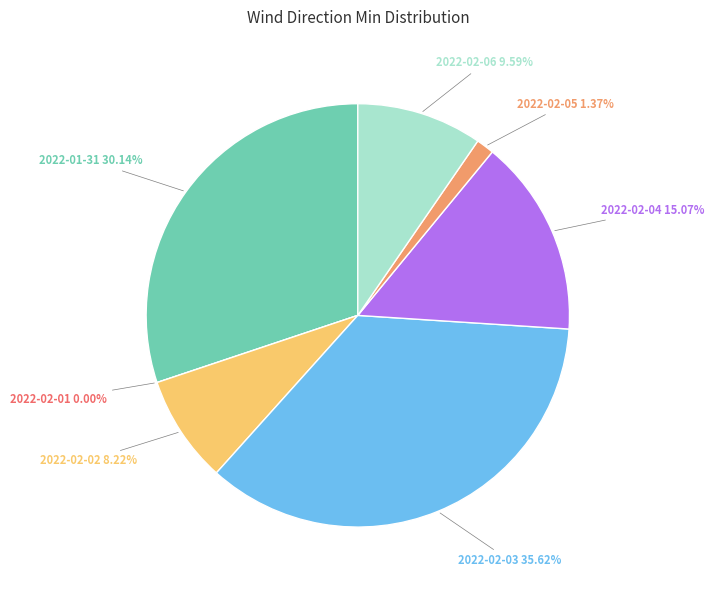

Which slice is the largest?

2022-02-03